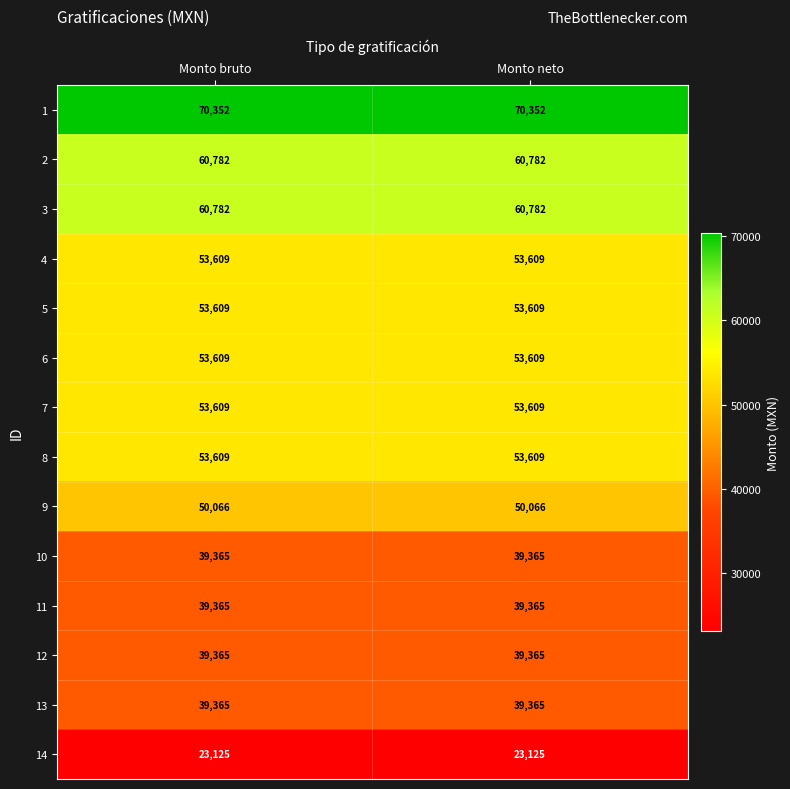

How many data points does each series have?

2